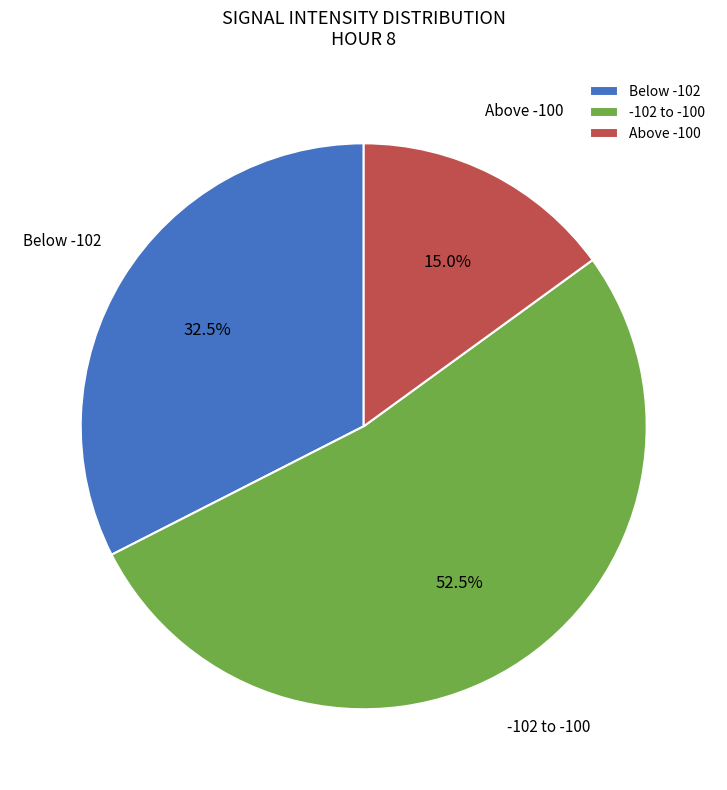

How many slices are in this pie chart?

3